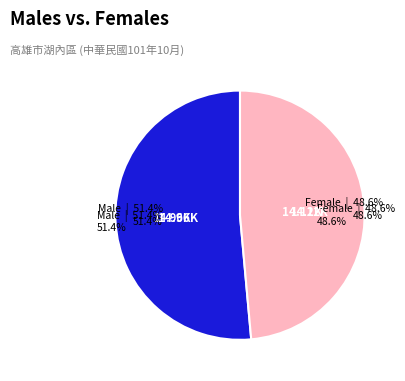

Which has a higher value, 男人口 or 女人口?

男人口